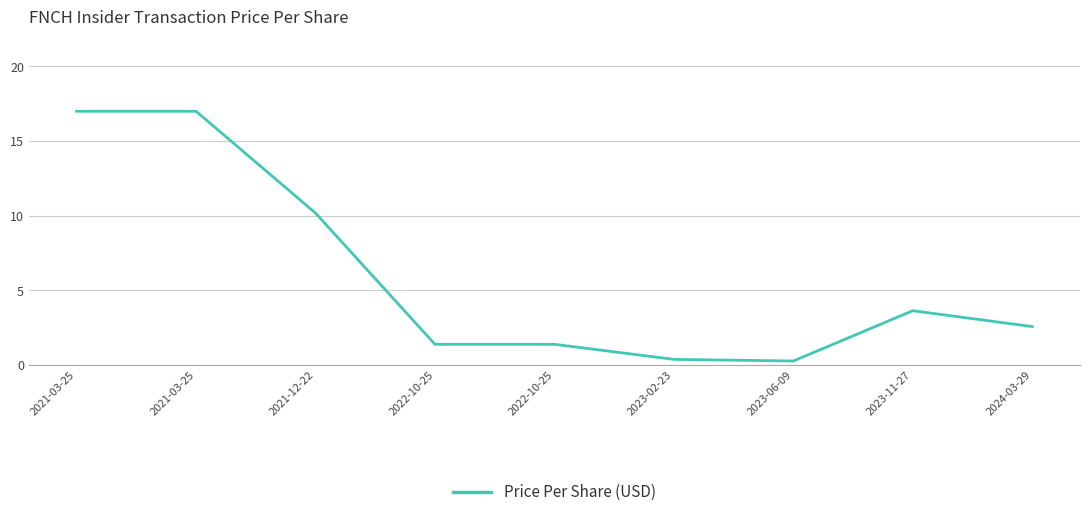

The chart shows a value of 11.0 at 2021-03-25. True or false?

False